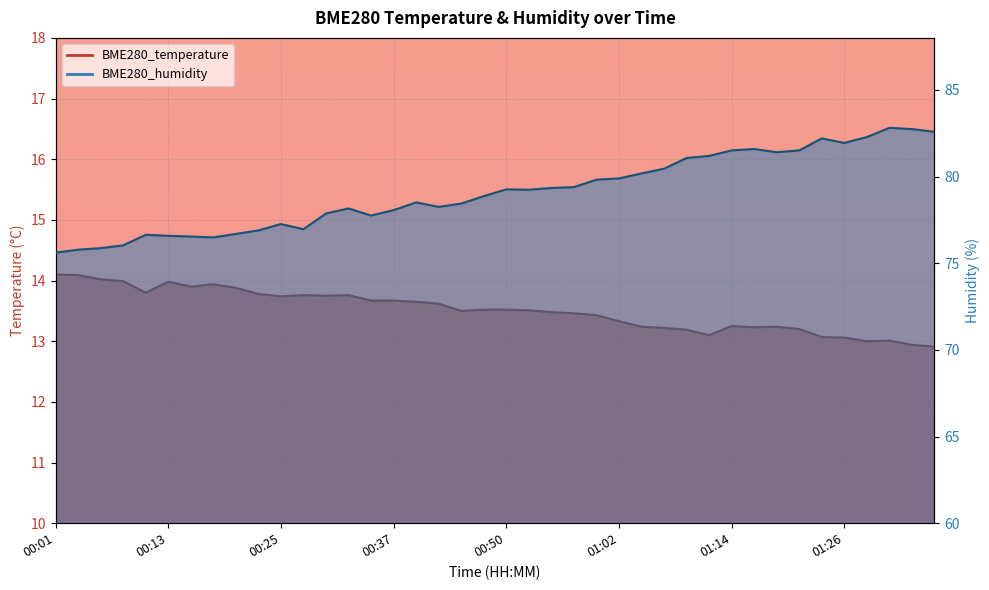

Read the BME280_humidity value at 00:52.

79.2